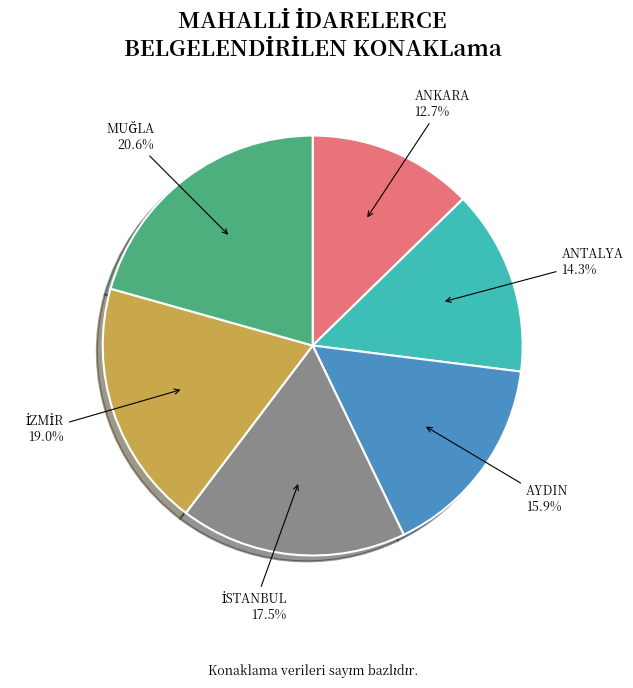

Is there a majority slice in this chart?

No